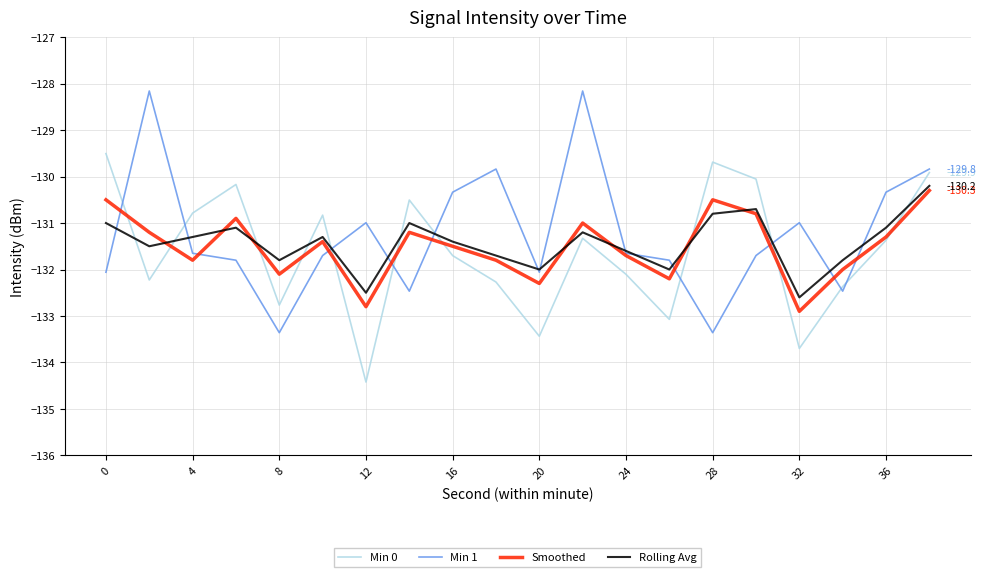

Which series has the largest range (max minus min)?

Min 1